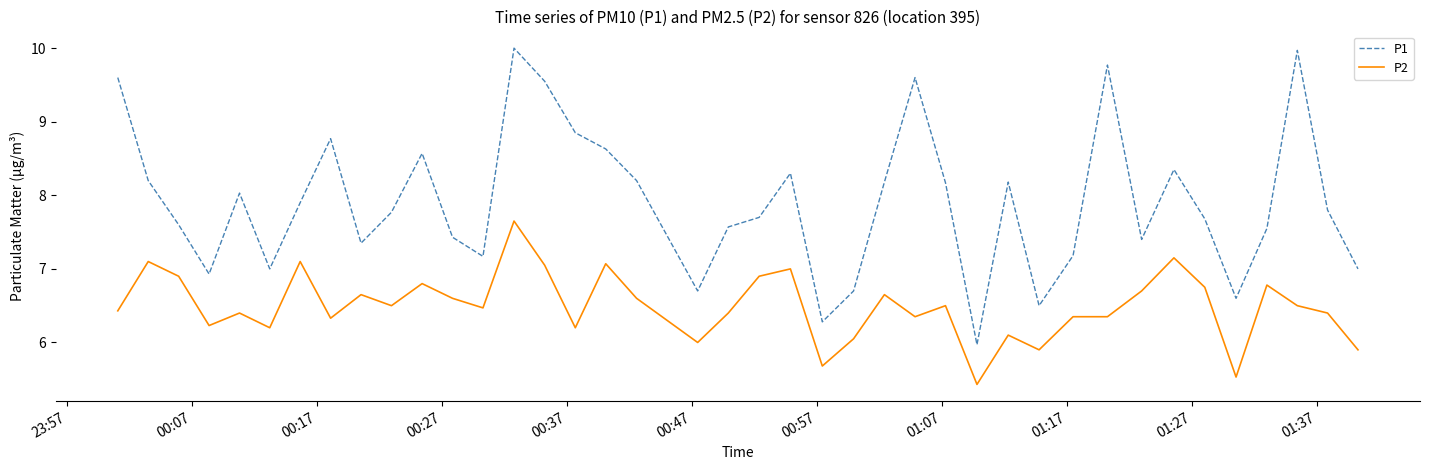

True or false: P1 and P2 cross at least once.

False